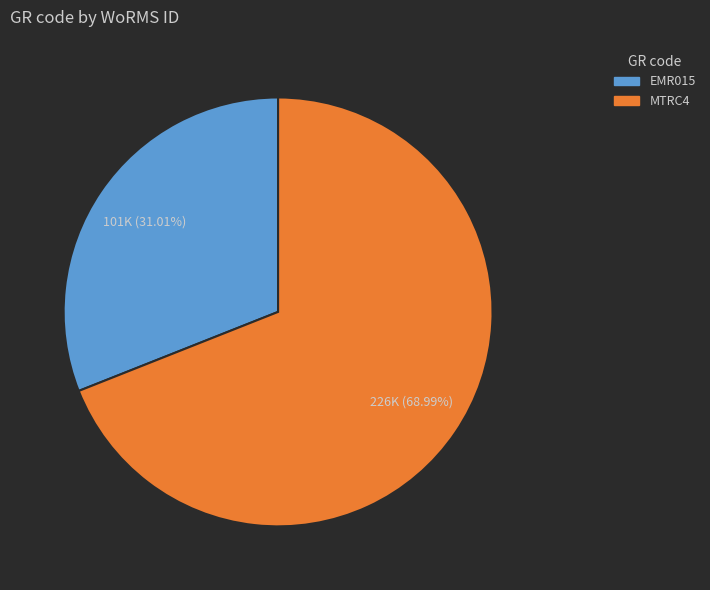

Rank the categories by value from highest to lowest.

MTRC4, EMR015